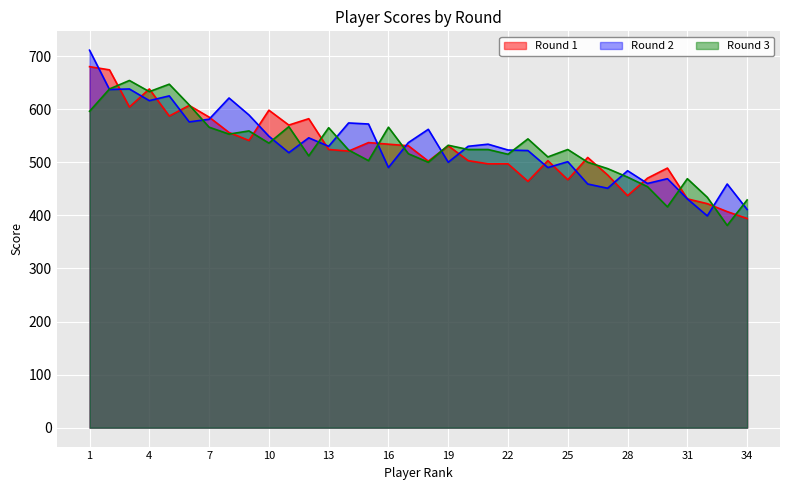

Count the number of categories in the chart.

34